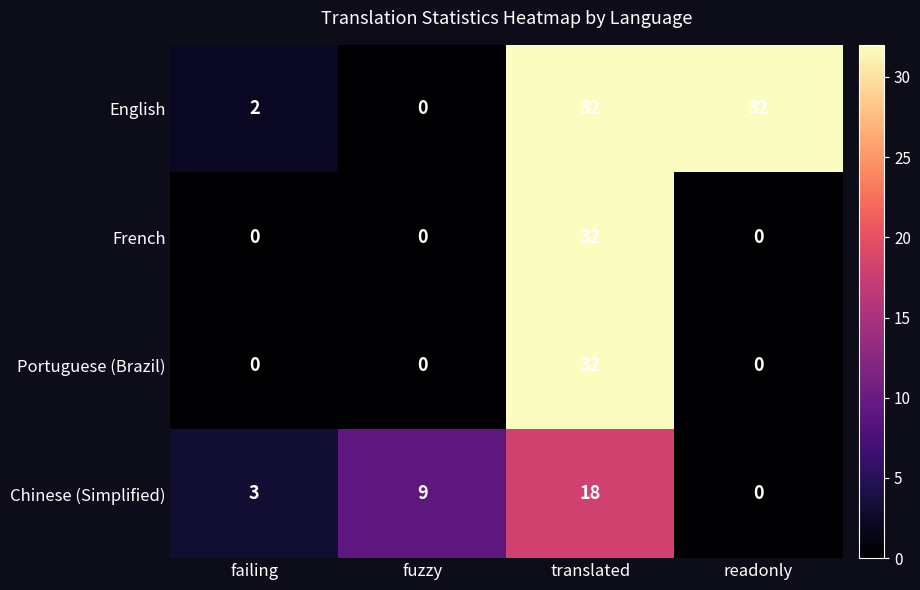

True or false: Chinese (Simplified) has a value of 2 at failing.

False